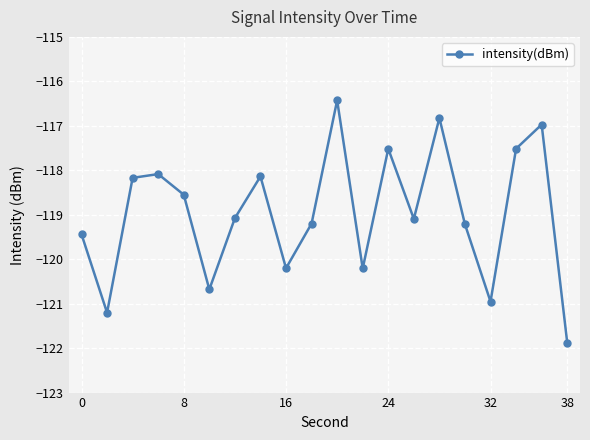

How many lines are shown in the chart?

1